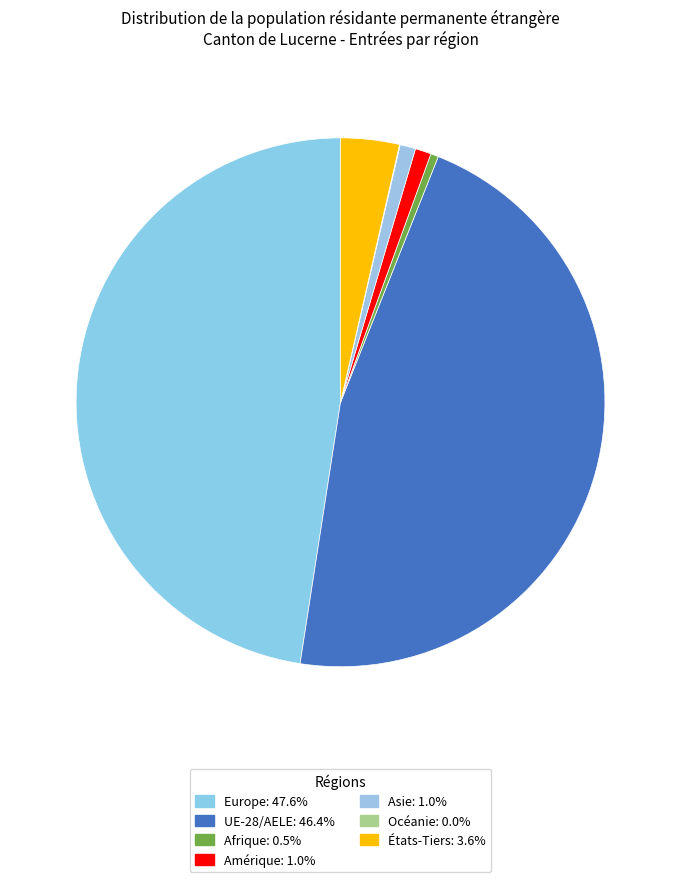

Between Asie and Océanie, which is larger?

Asie